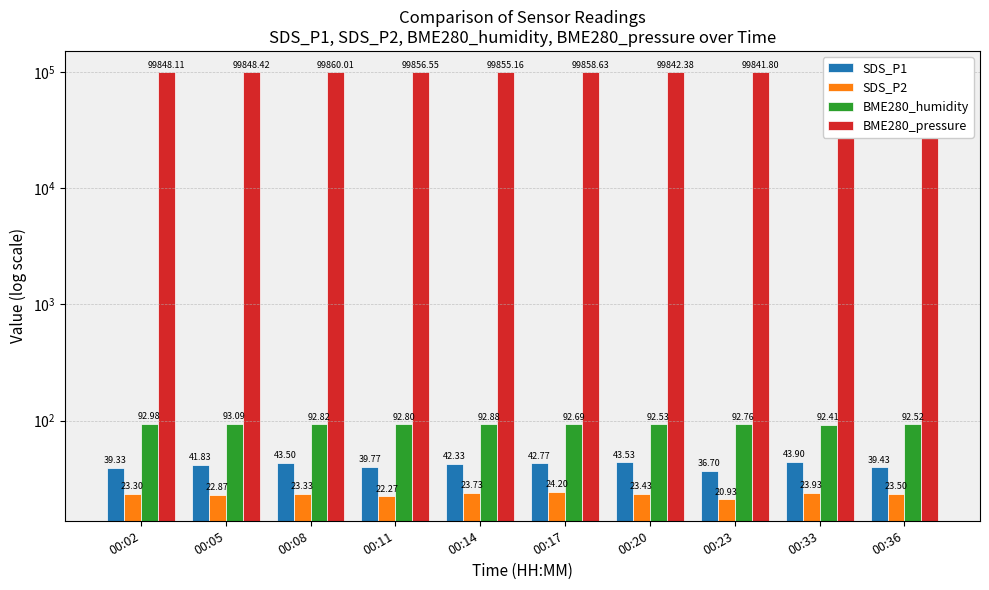

What is the sum of all SDS_P1 values?

413.1